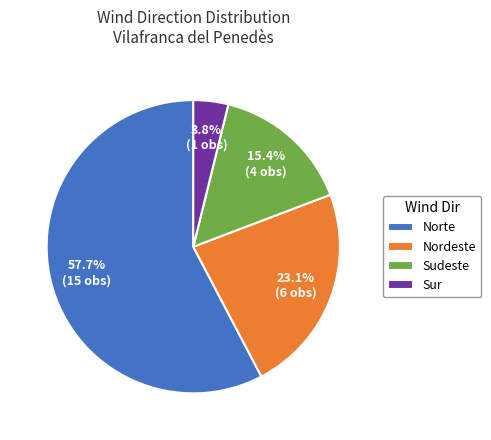

Rank the categories by value from lowest to highest.

Sur, Sudeste, Nordeste, Norte